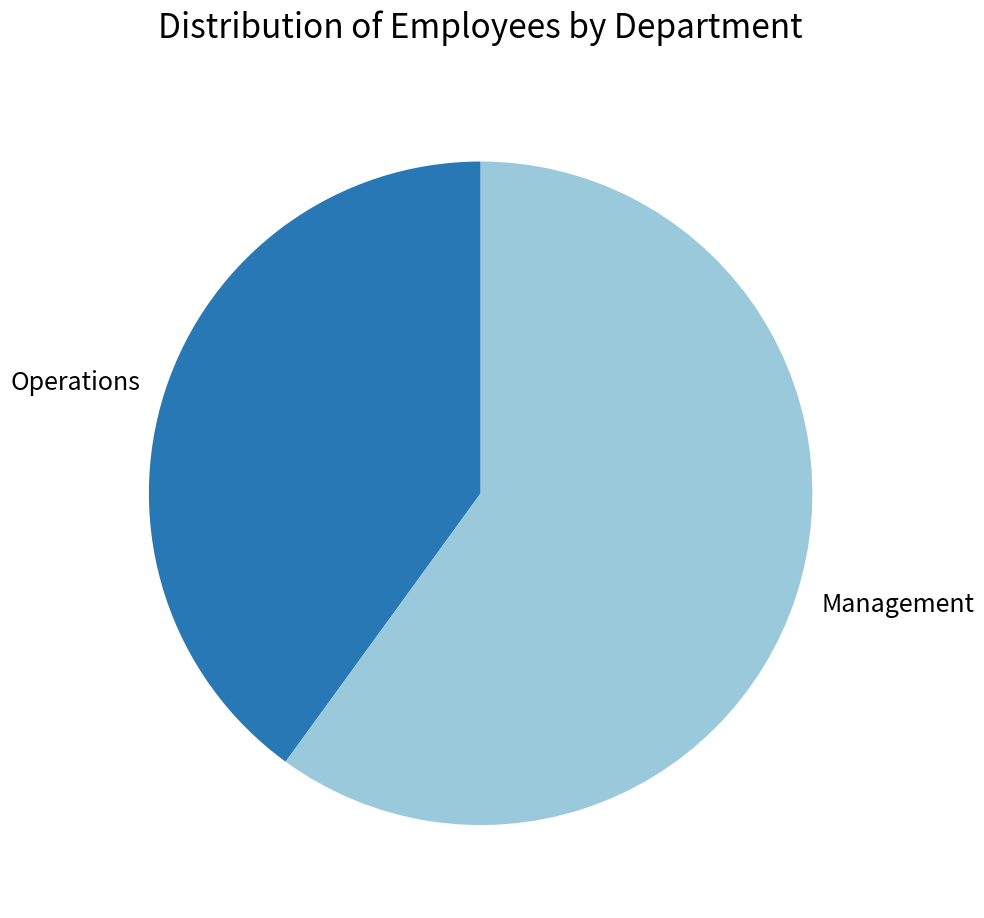

Does Operations represent more than half of the total?

No